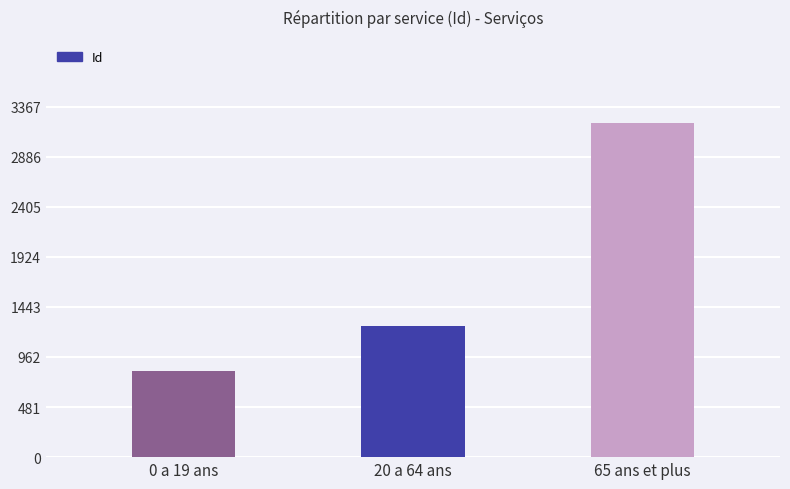

What is the change in value from 0 a 19 ans to 65 ans et plus?

+2377